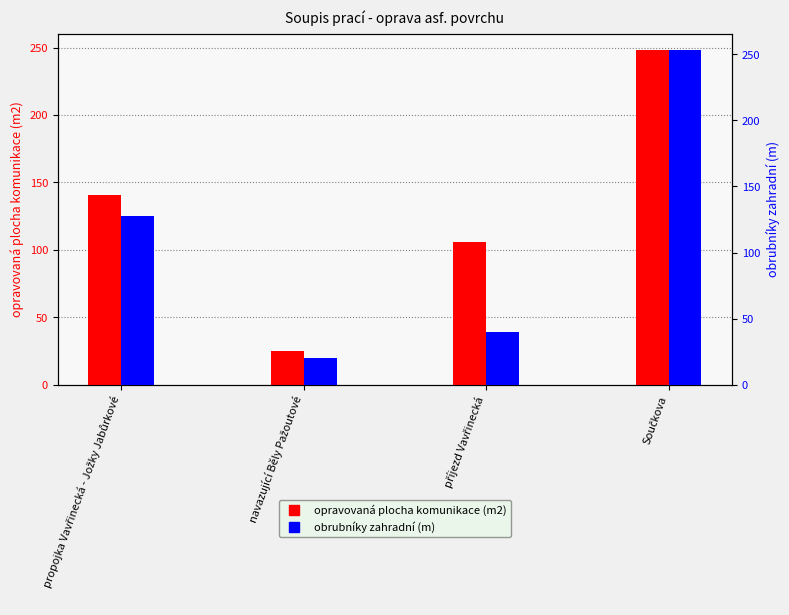

What is the highest value of the opravovaná plocha komunikace (m2) series?

248.0